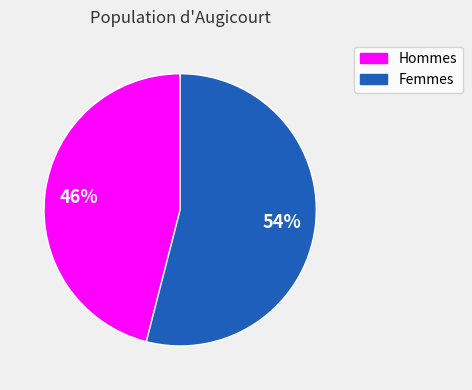

Is there any slice that represents more than half of the pie?

Yes